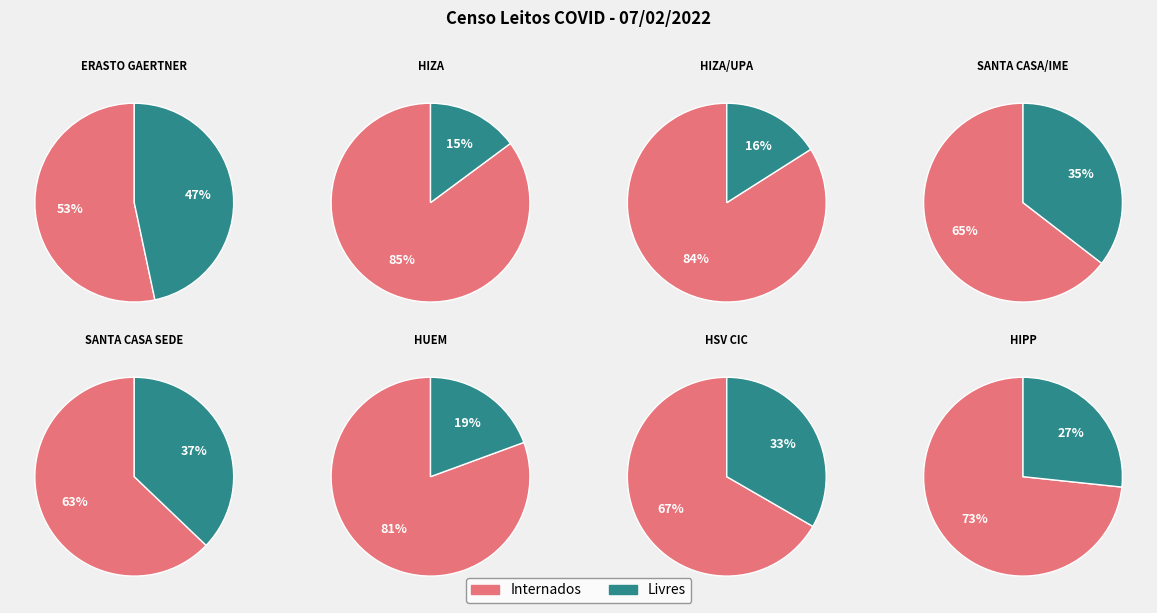

Rank the series at 4 from lowest to highest value.

livres, internados